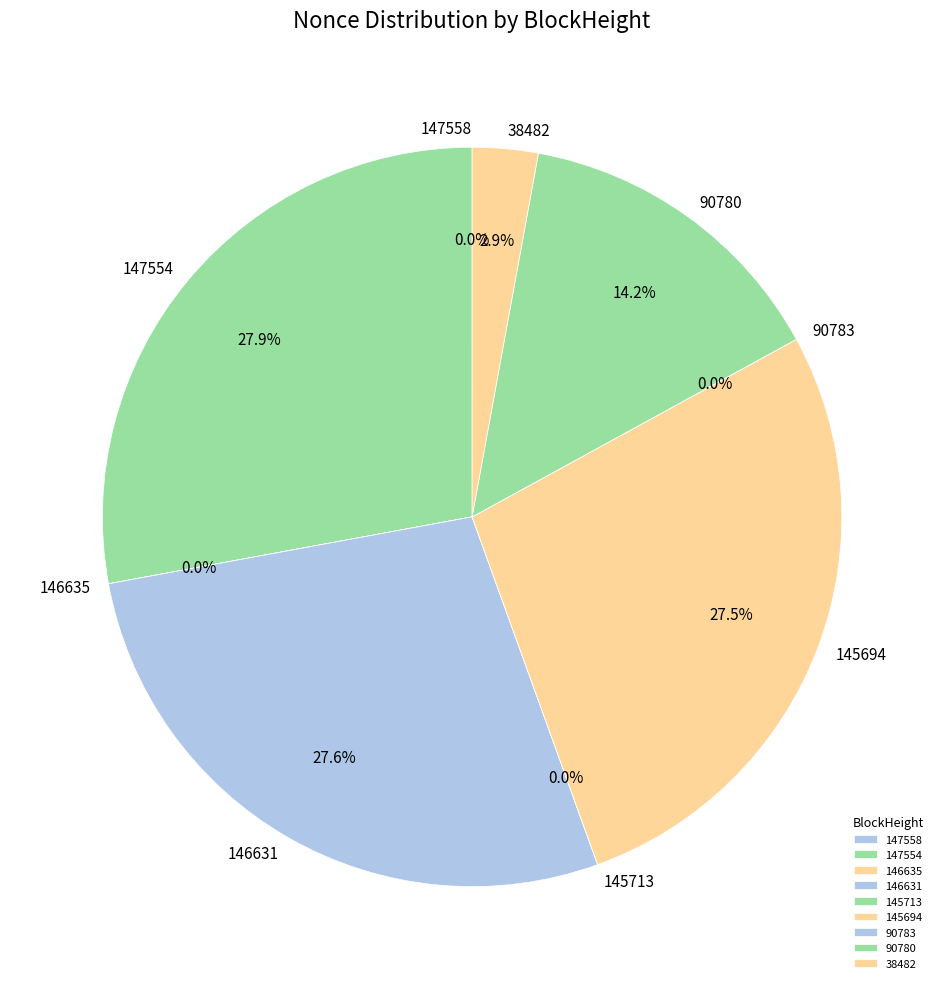

Does 147554 account for over 50% of the chart?

No